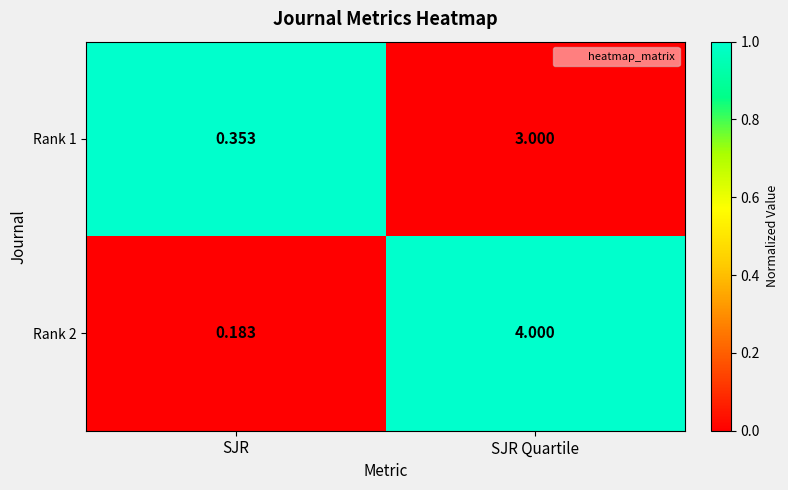

Which series has the largest total across all categories?

Rank 2